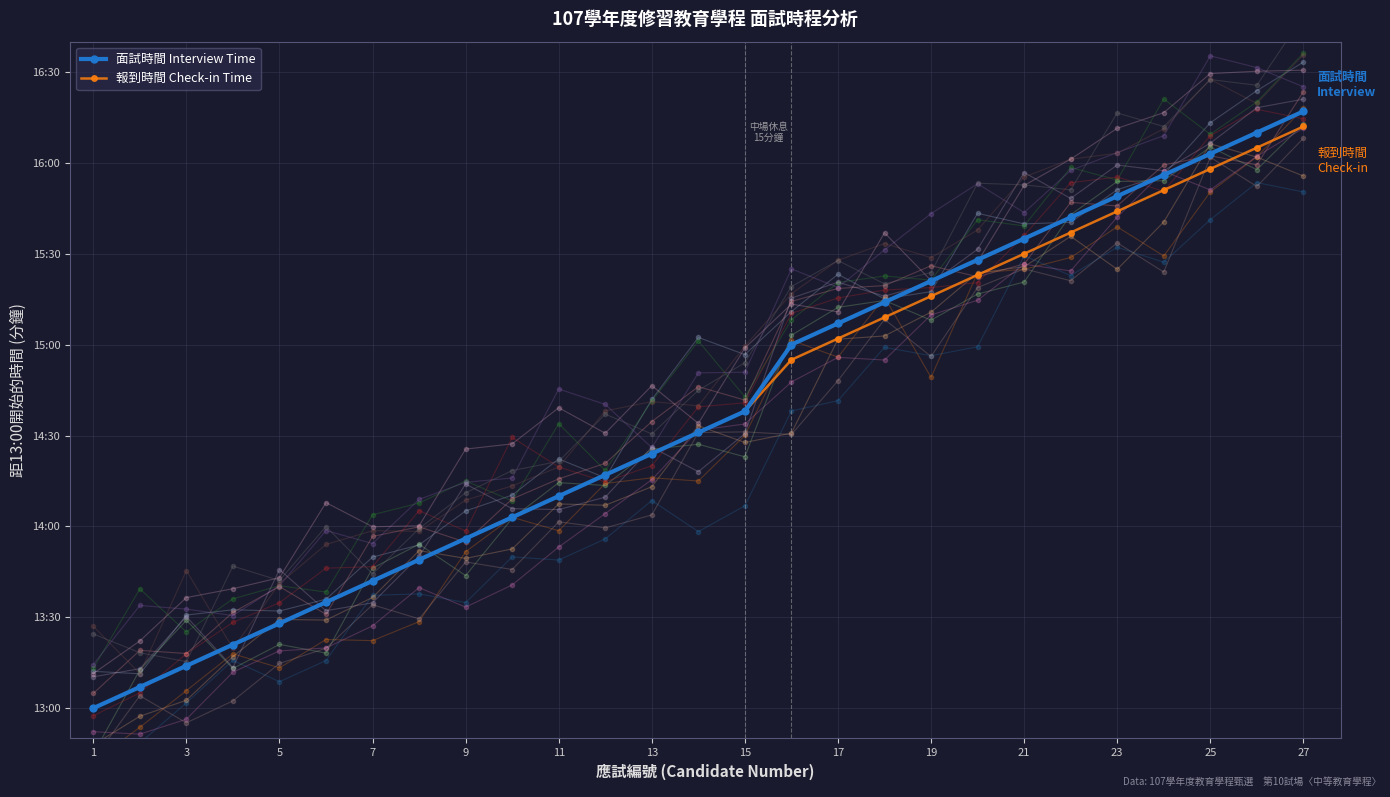

Rank the series by their average value, from highest to lowest.

面試時間 Interview Time, 報到時間 Check-in Time